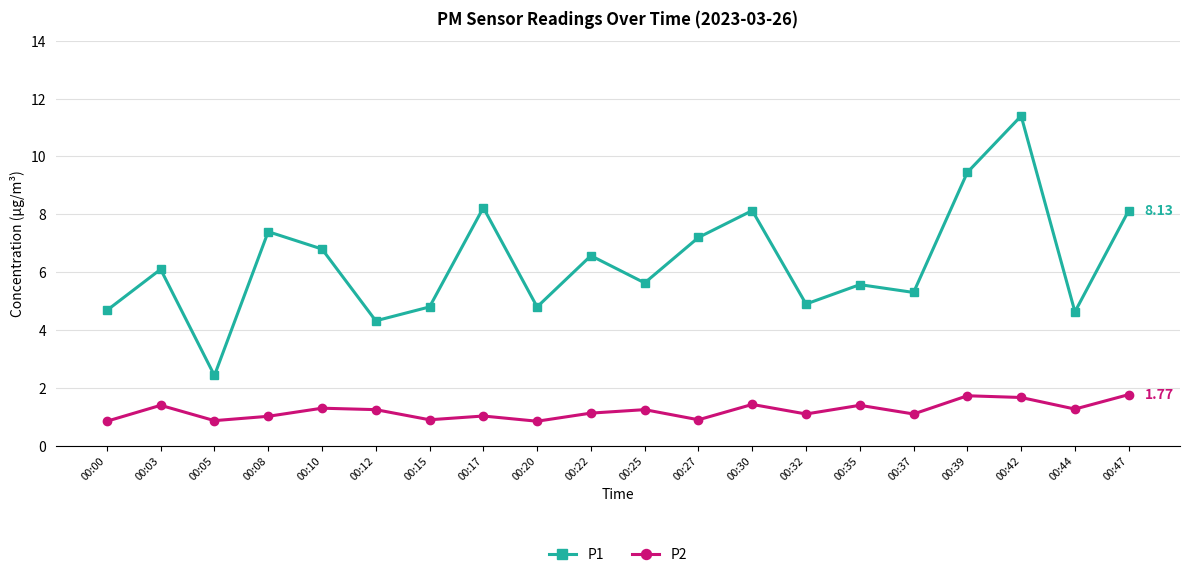

The P2 series shows 0.8 at 00:20. True or false?

True